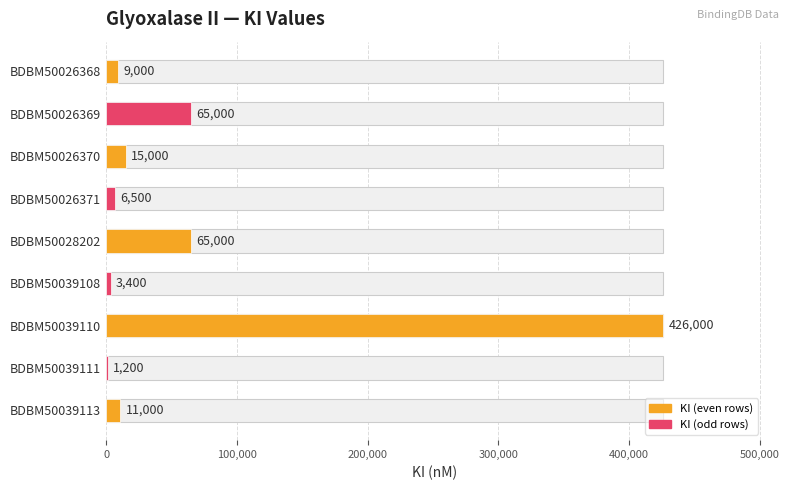

What position from the left is 300,000?

4